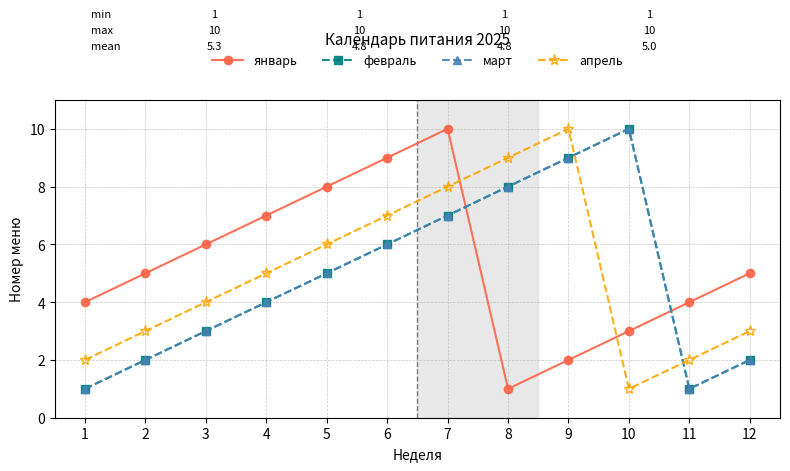

True or false: апрель and январь intersect in this chart.

True